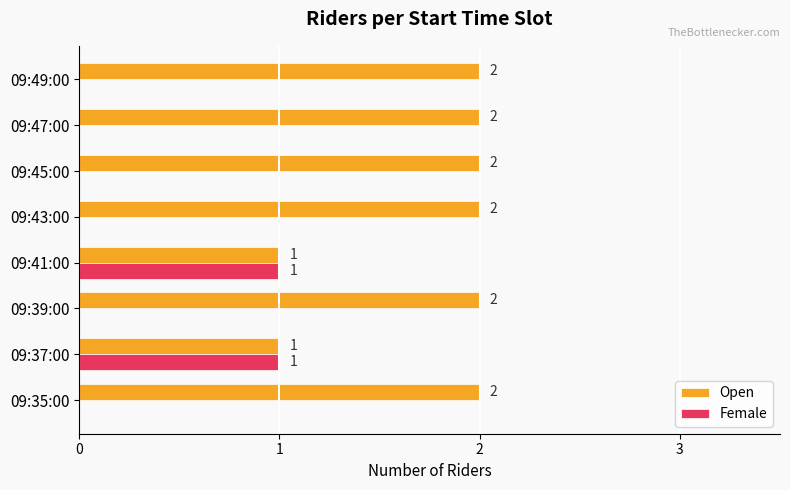

Which series has the largest total across all categories?

Open